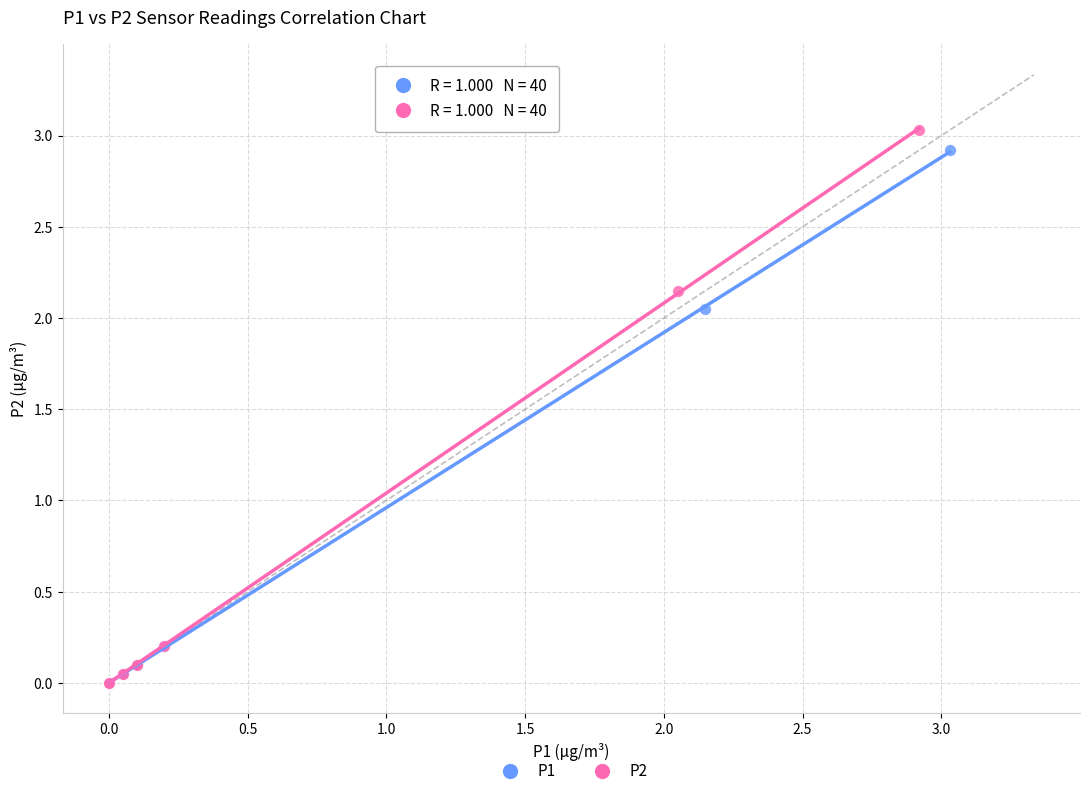

What are all the series names shown in the legend?

P1, P2